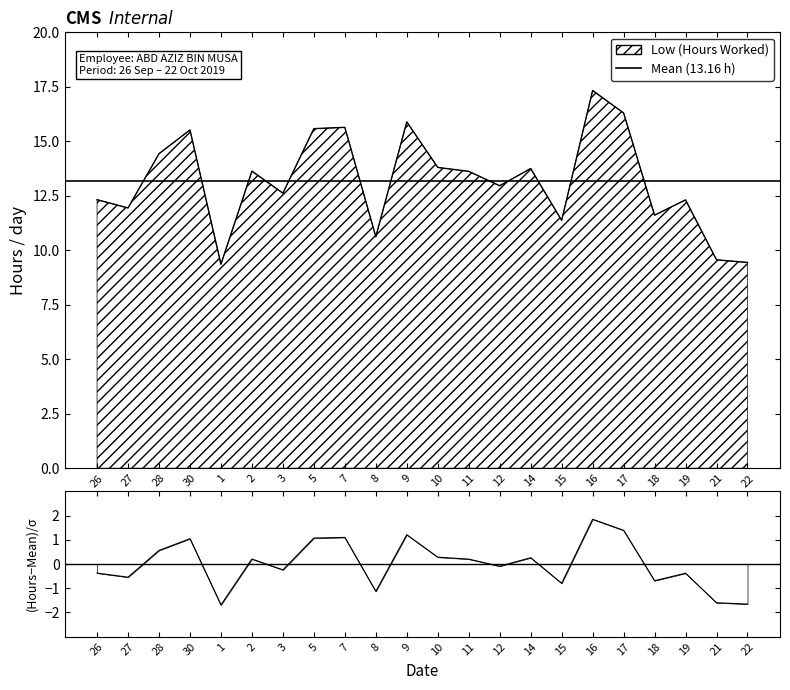

What value does the data have at 16?

17.3